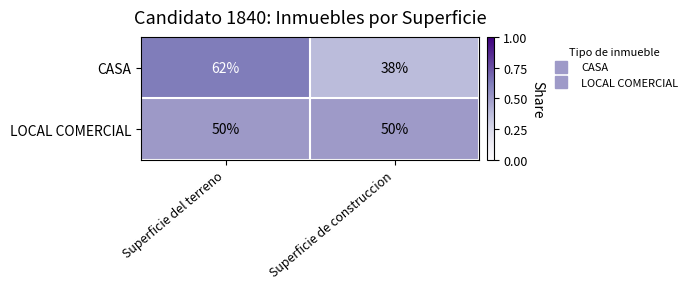

The CASA series shows 10 at Superficie de construccion. True or false?

False